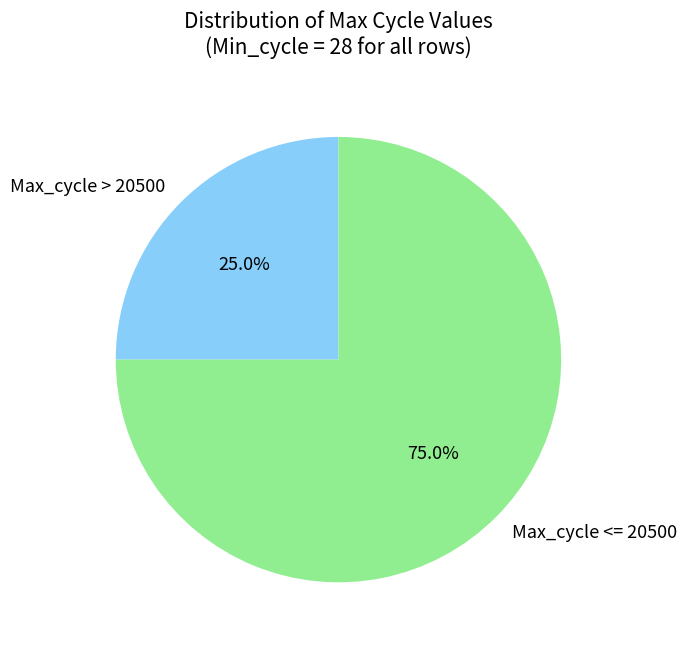

Is there any slice that represents more than half of the pie?

Yes